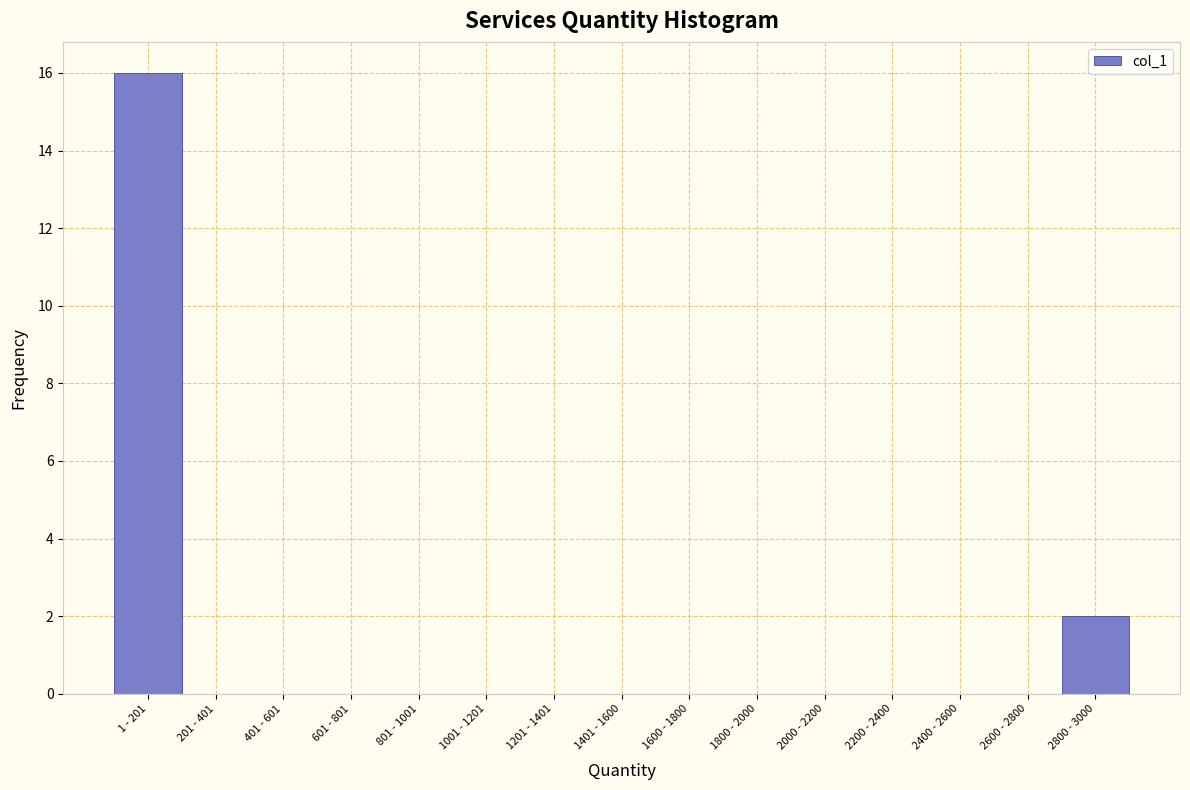

Reading left to right, extract all data points from this chart.

1 - 201=16	201 - 401=0	401 - 601=0	601 - 801=0	801 - 1001=0	1001 - 1201=0	1201 - 1401=0	1401 - 1600=0	1600 - 1800=0	1800 - 2000=0	2000 - 2200=0	2200 - 2400=0	2400 - 2600=0	2600 - 2800=0	2800 - 3000=2